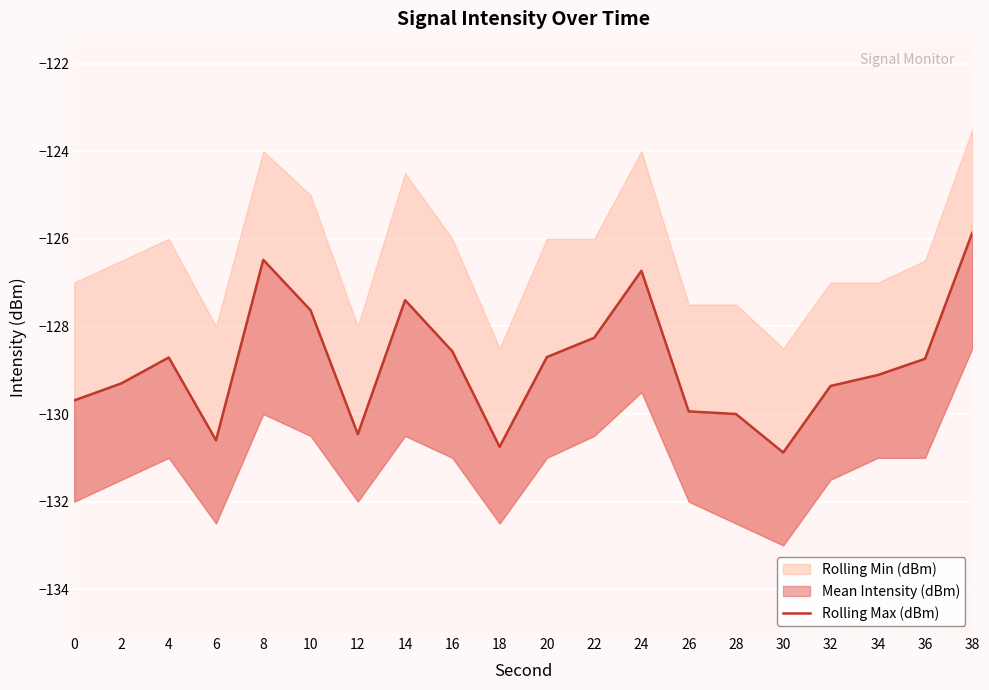

Does the chart display data point markers on the line(s)?

No